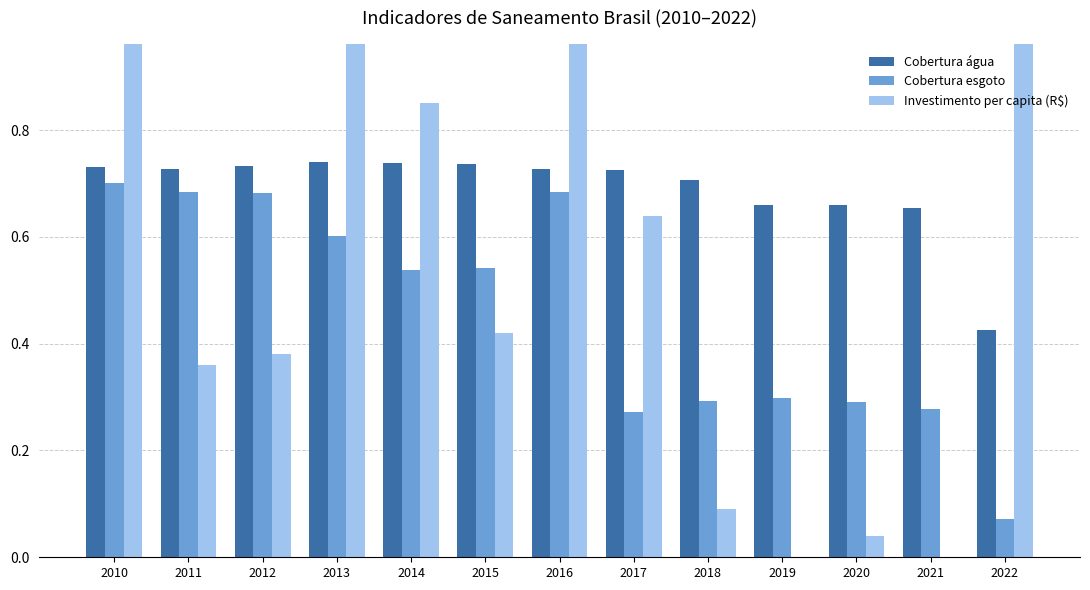

Between 2014 and 2019, which is larger?

2014